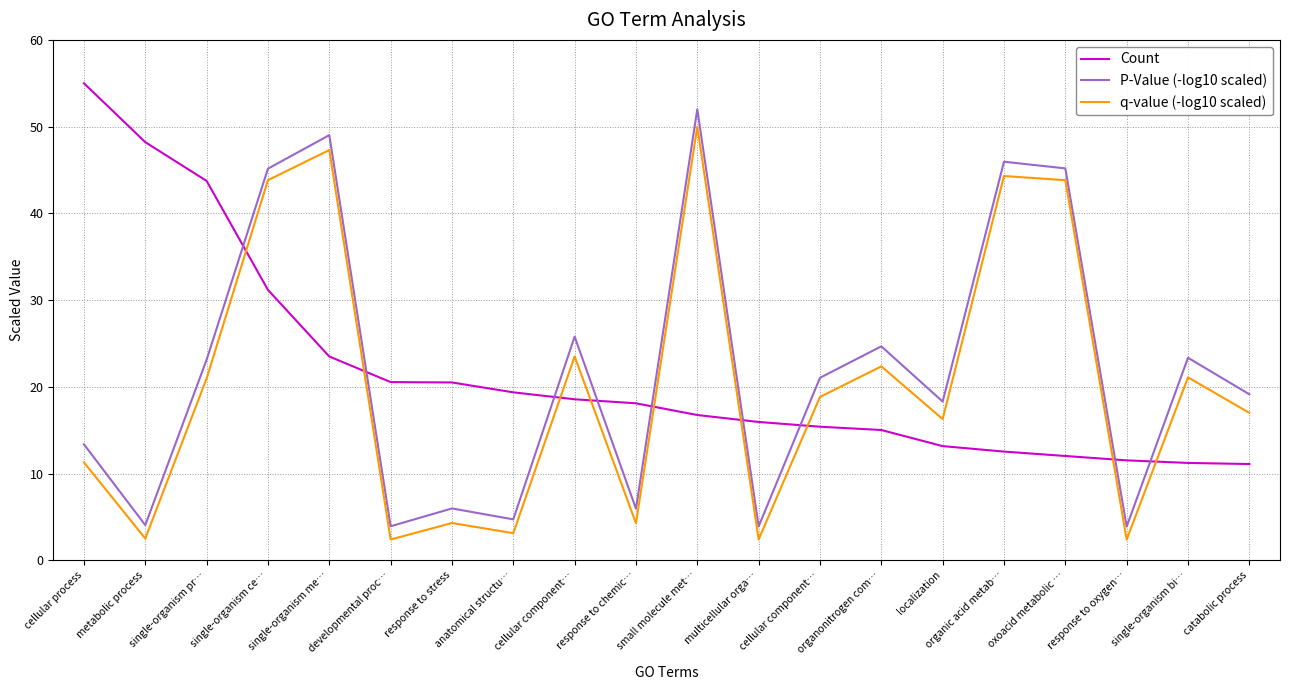

The value of P-Value (-log10 scaled) at single-organism pr… is 23.1. True or false?

True